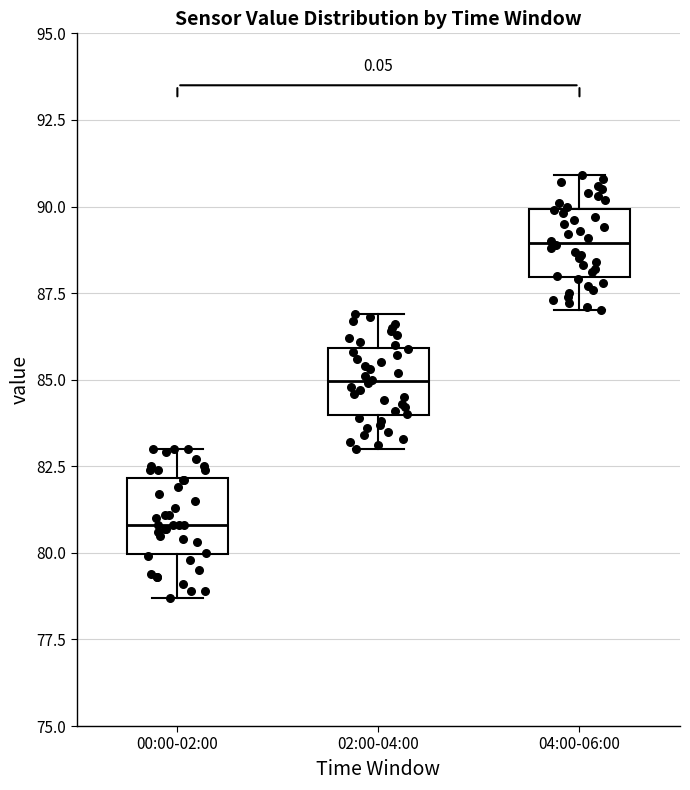

Reading left to right, read every box against the y-axis: the position of its median line, the range the box covers, and the ends of its whiskers. The values are not printed on the chart, so give them approximately, as read against the axis.

00:00-02:00: median 81.0, box 80.0 to 82.0, whiskers 78.5 to 83.0
02:00-04:00: median 85.0, box 84.0 to 86.0, whiskers 83.0 to 87.0
04:00-06:00: median 89.0, box 88.0 to 90.0, whiskers 87.0 to 91.0